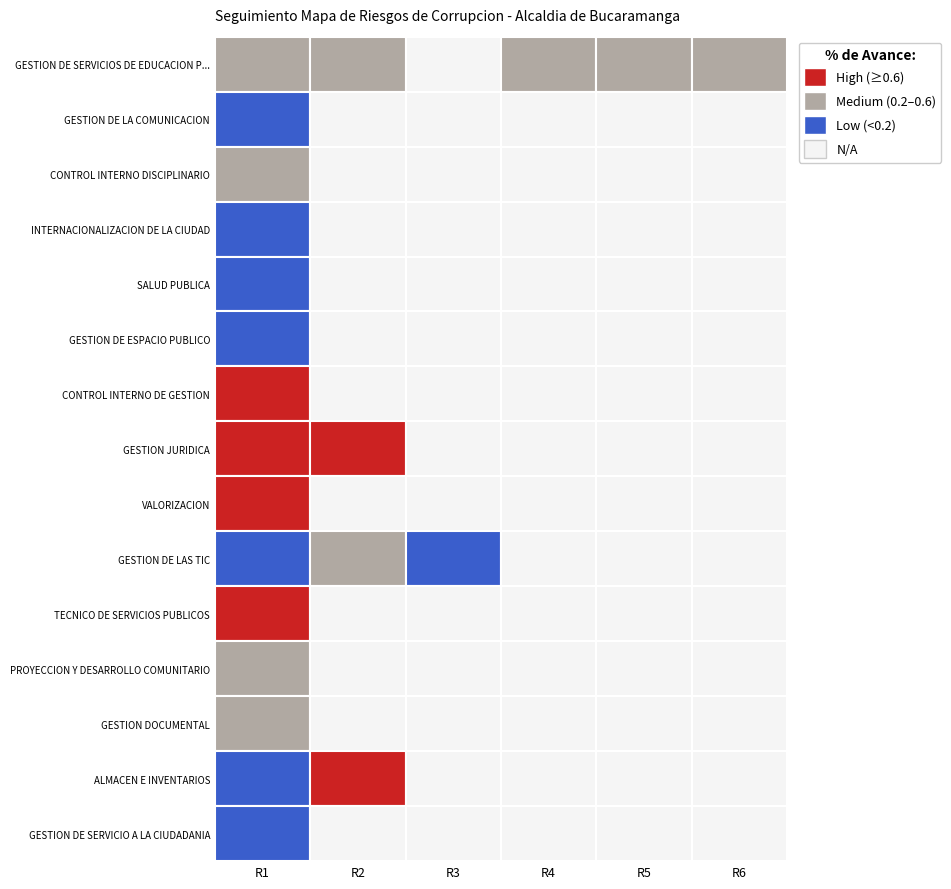

Reading left to right, transcribe all the data shown in this chart.

GESTION DE SERVICIOS DE EDUCACION PUBLICA: R1=0.3	R2=0.3	R3=-1.0	R4=0.2	R5=0.3	R6=0.3
GESTION DE LA COMUNICACION: R1=0.0	R2=0.0	R3=0.0	R4=0.0	R5=0.0	R6=0.0
CONTROL INTERNO DISCIPLINARIO: R1=0.5	R2=0.0	R3=0.0	R4=0.0	R5=0.0	R6=0.0
INTERNACIONALIZACION DE LA CIUDAD: R1=0.0	R2=0.0	R3=0.0	R4=0.0	R5=0.0	R6=0.0
SALUD PUBLICA: R1=0.1	R2=0.0	R3=0.0	R4=0.0	R5=0.0	R6=0.0
GESTION DE ESPACIO PUBLICO: R1=0.2	R2=0.0	R3=0.0	R4=0.0	R5=0.0	R6=0.0
CONTROL INTERNO DE GESTION: R1=1.0	R2=0.0	R3=0.0	R4=0.0	R5=0.0	R6=0.0
GESTION JURIDICA: R1=1.0	R2=1.0	R3=0.0	R4=0.0	R5=0.0	R6=0.0
VALORIZACION: R1=1.0	R2=0.0	R3=0.0	R4=0.0	R5=0.0	R6=0.0
GESTION DE LAS TIC: R1=0.0	R2=0.3	R3=0.0	R4=0.0	R5=0.0	R6=0.0
TECNICO DE SERVICIOS PUBLICOS: R1=1.0	R2=0.0	R3=0.0	R4=0.0	R5=0.0	R6=0.0
PROYECCION Y DESARROLLO COMUNITARIO: R1=0.3	R2=0.0	R3=0.0	R4=0.0	R5=0.0	R6=0.0
GESTION DOCUMENTAL: R1=0.2	R2=0.0	R3=0.0	R4=0.0	R5=0.0	R6=0.0
ALMACEN E INVENTARIOS: R1=0.0	R2=0.6	R3=0.0	R4=0.0	R5=0.0	R6=0.0
GESTION DE SERVICIO A LA CIUDADANIA: R1=0.0	R2=0.0	R3=0.0	R4=0.0	R5=0.0	R6=0.0